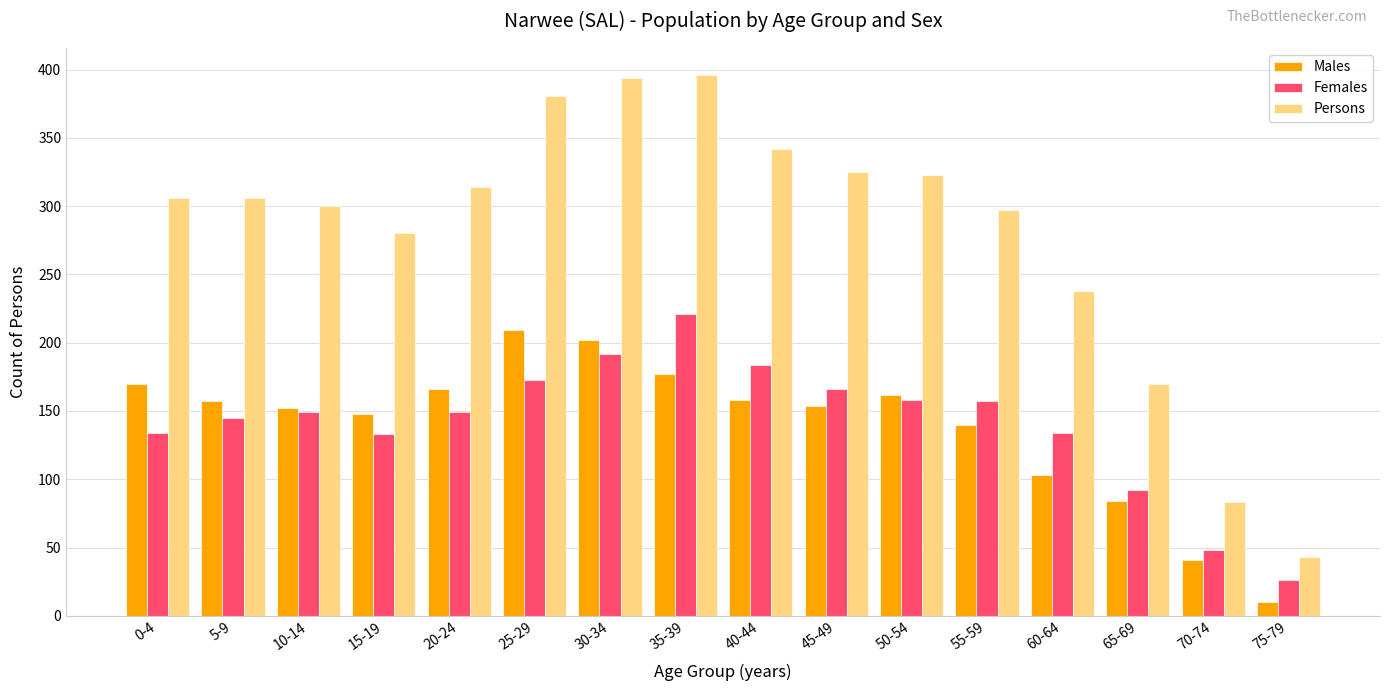

Is the value of Persons at 35-39 greater than the value of Females at 60-64?

Yes